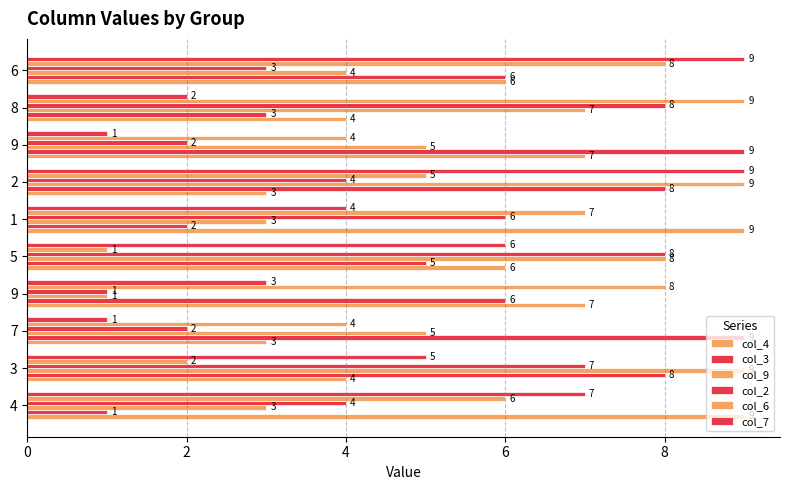

What is the label of the 4th bar from the right?

6